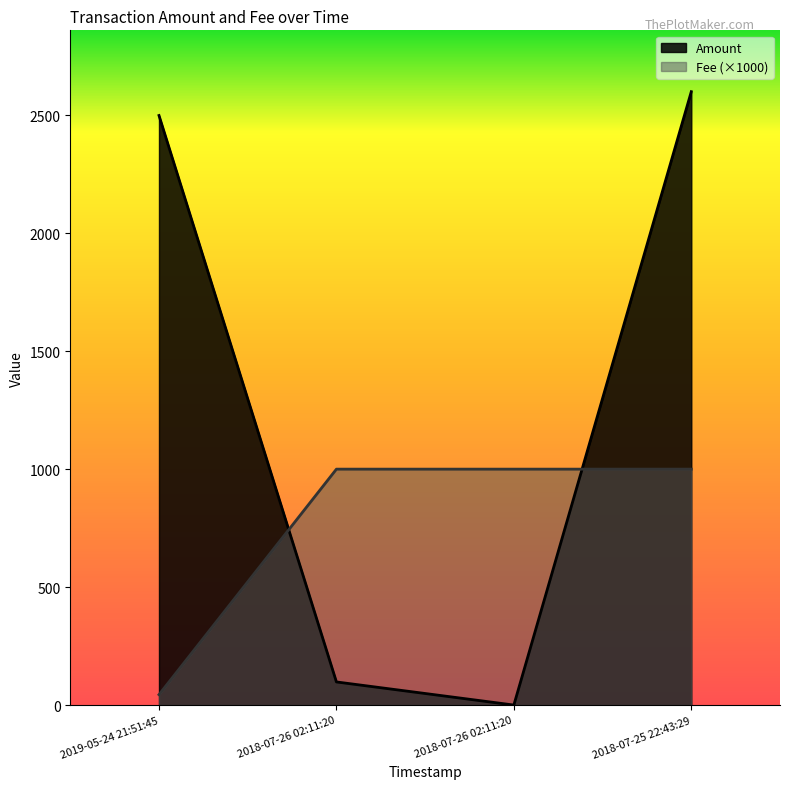

How many data points in Fee are less than 1000?

1